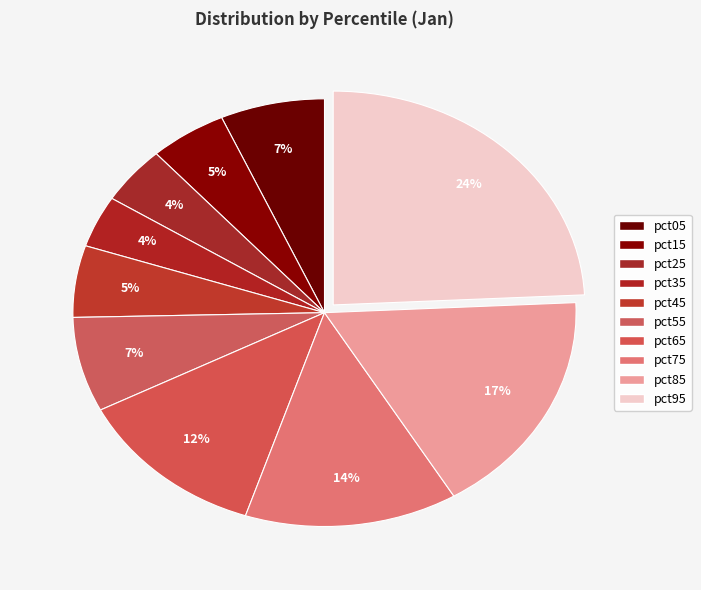

Count the number of slices in the pie.

10